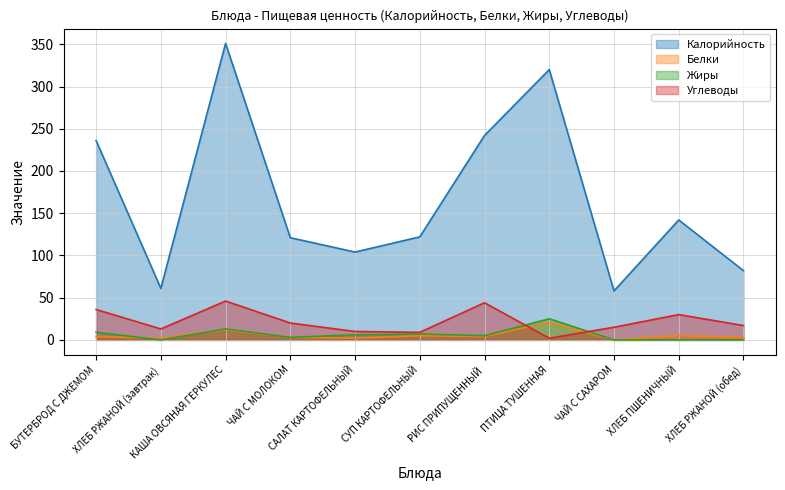

The Белки series shows 1 at РИС ПРИПУЩЕННЫЙ. True or false?

False